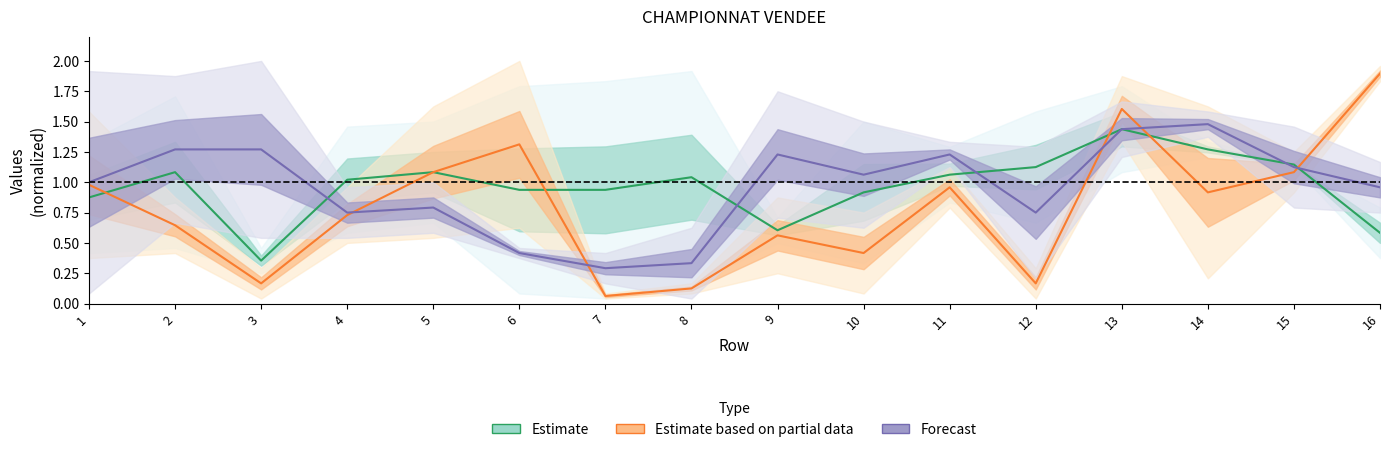

Which category has the lowest value across all series?

7